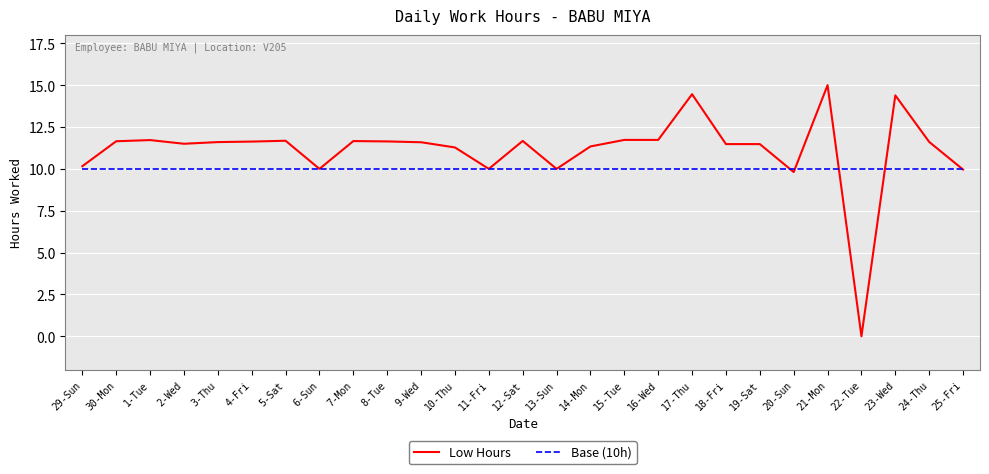

Does the chart display data point markers on the line(s)?

No